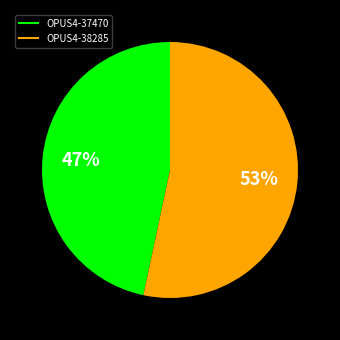

Approximately how many times larger is the value at OPUS4-37470 compared to OPUS4-38285?

0.9